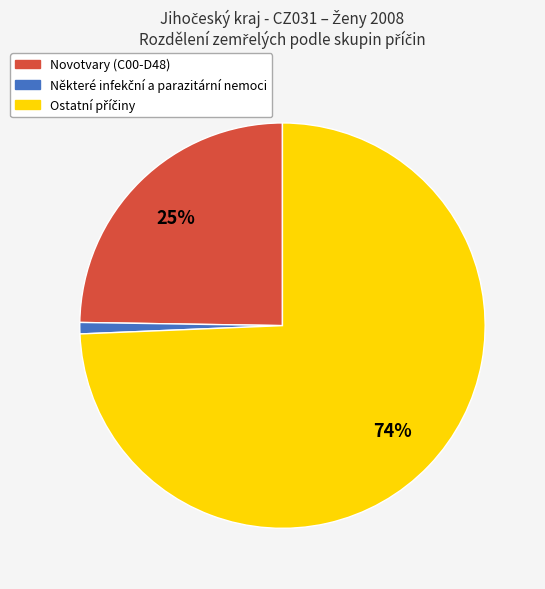

Is there any slice that represents more than half of the pie?

Yes